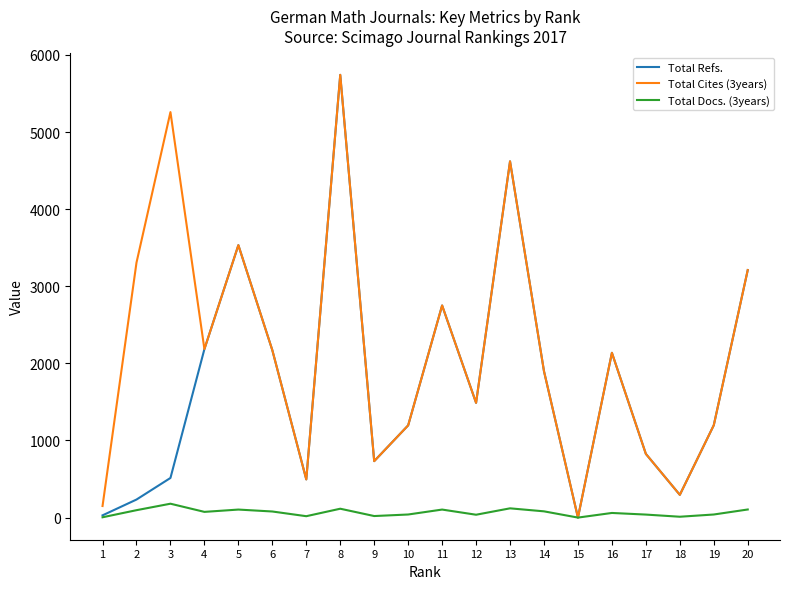

Is the value of Total Refs. at 13 greater than the value of Total Docs. (3years) at 3?

Yes